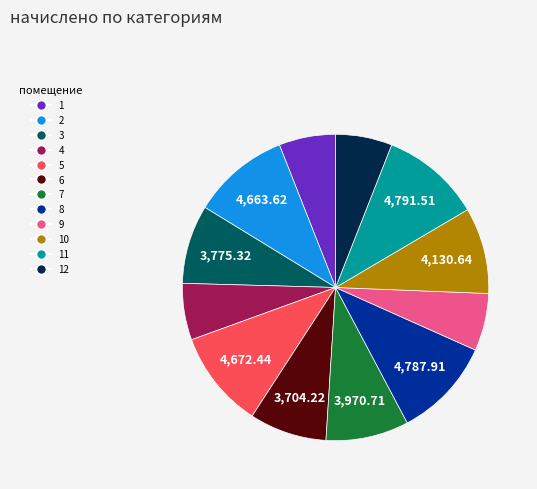

Is there any slice that represents more than half of the pie?

No